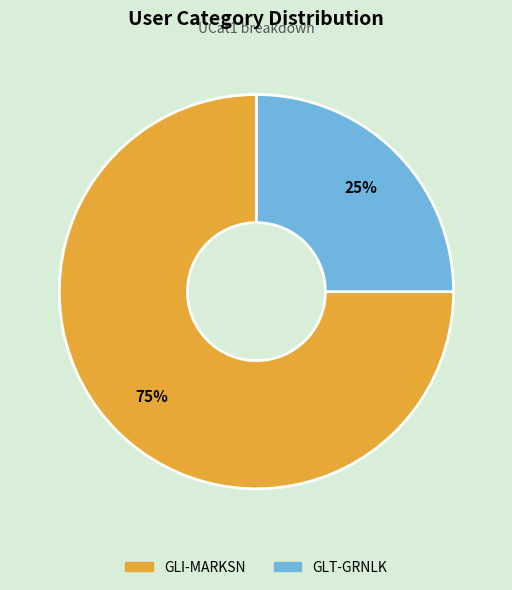

Is the sum of GLT-GRNLK and GLI-MARKSN greater than half?

Yes